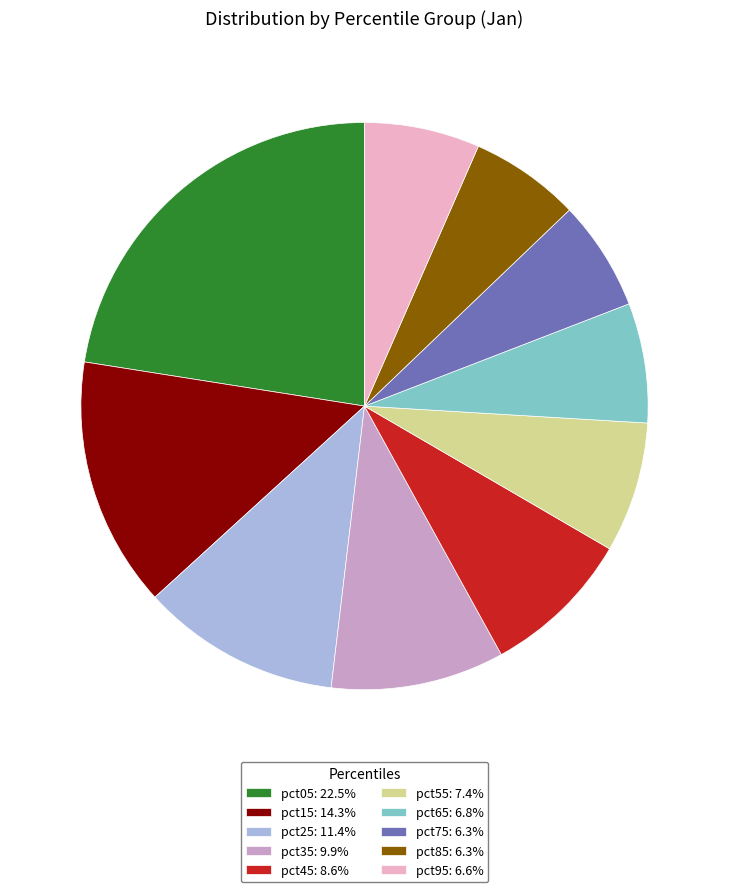

Between pct85 and pct35, which is larger?

pct35